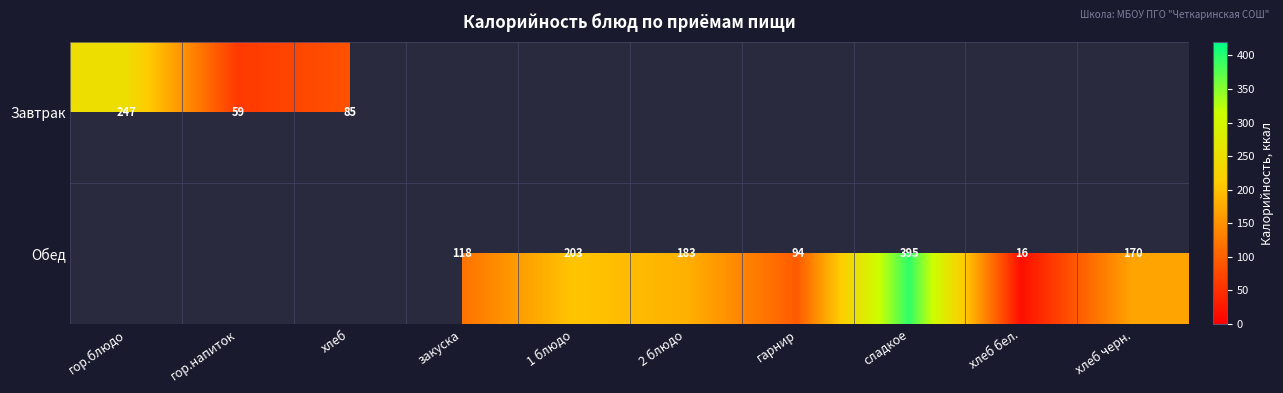

Which series has the largest total across all categories?

Обед